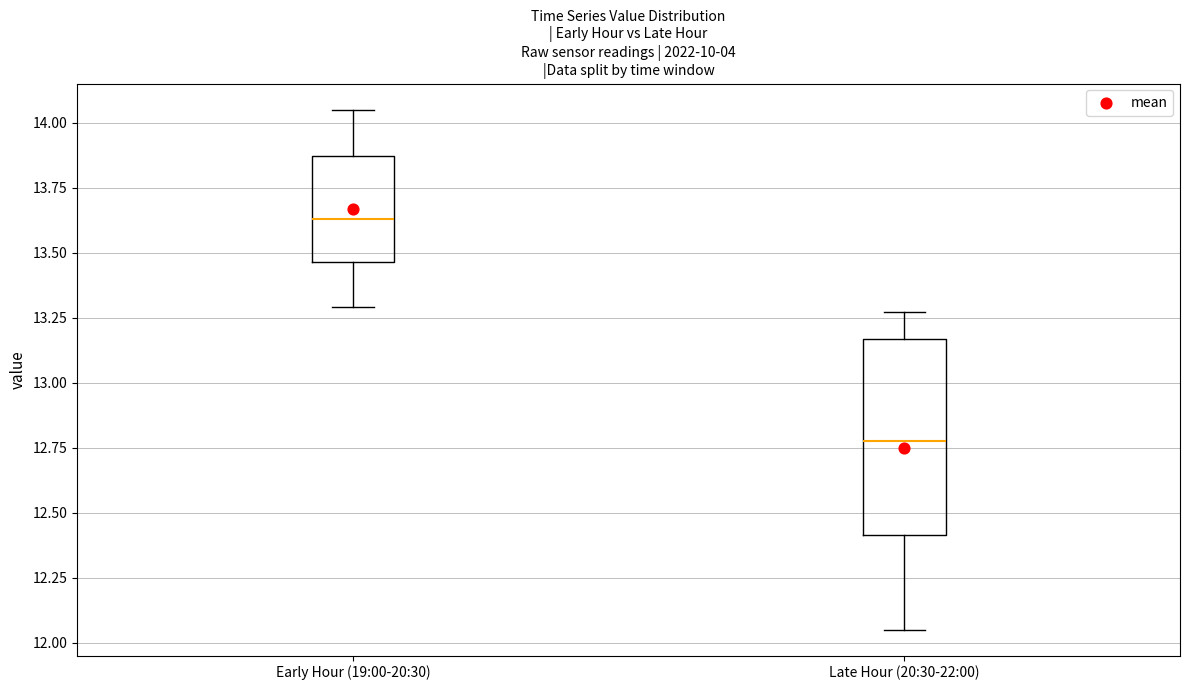

Which box's median line is the highest?

Early Hour (19:00-20:30)